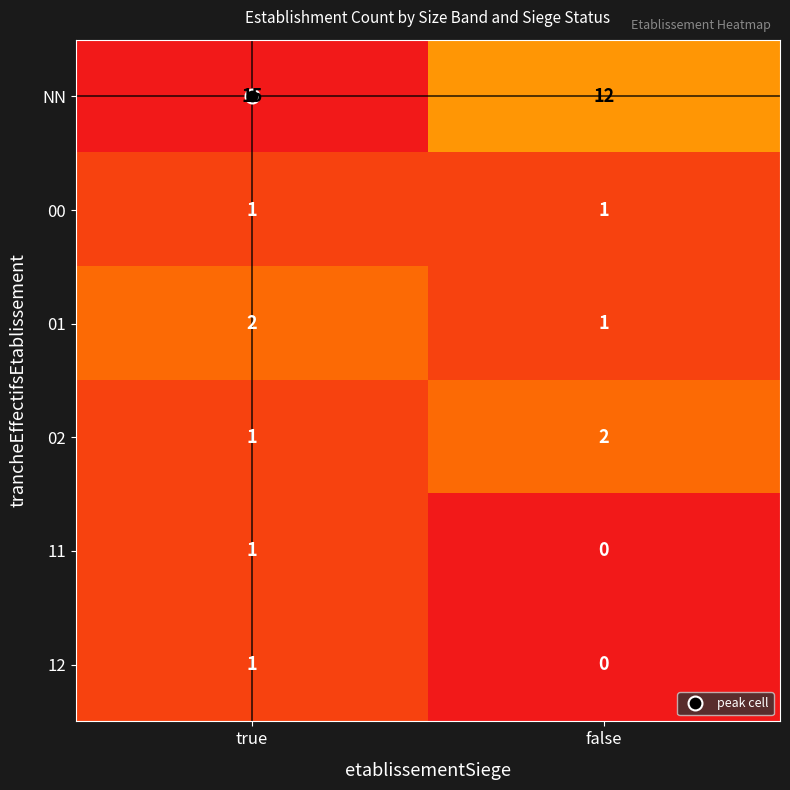

What is the maximum value shown in the chart?

15